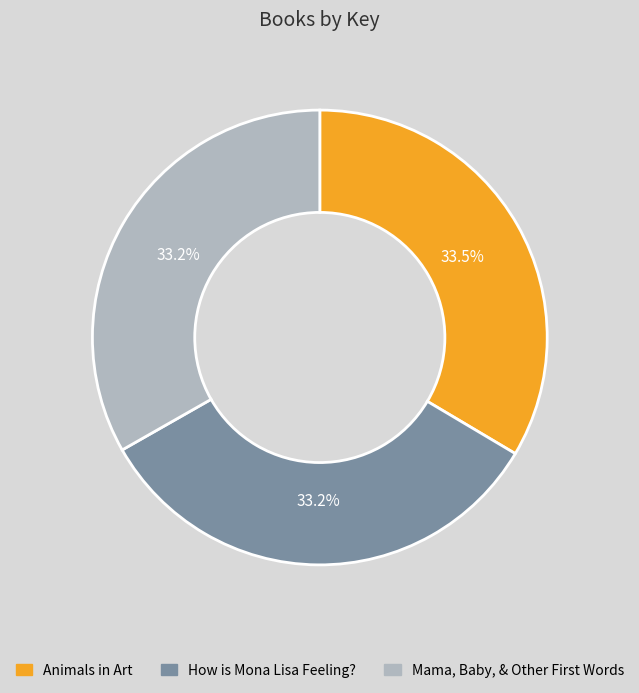

Is there any slice that represents more than half of the pie?

No